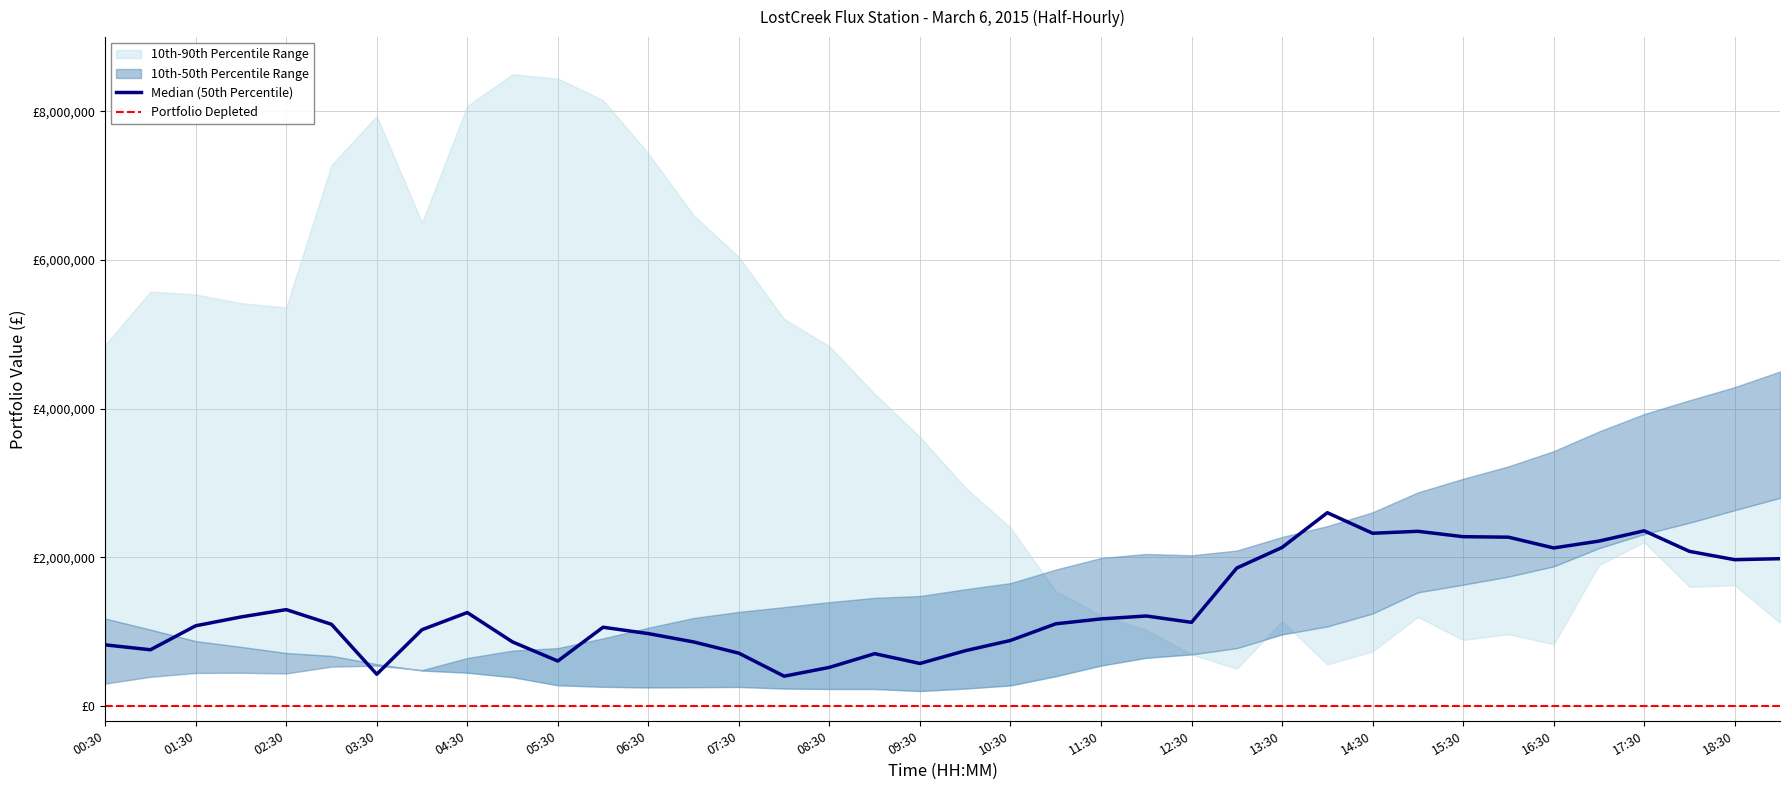

True or false: Median (50th Percentile) and Portfolio Depleted cross at least once.

False